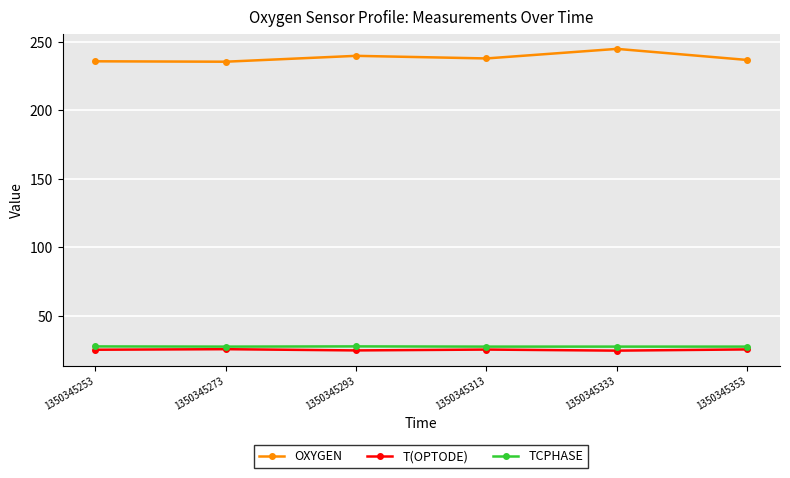

Where does the T(OPTODE) series first go above 25?

1350345253